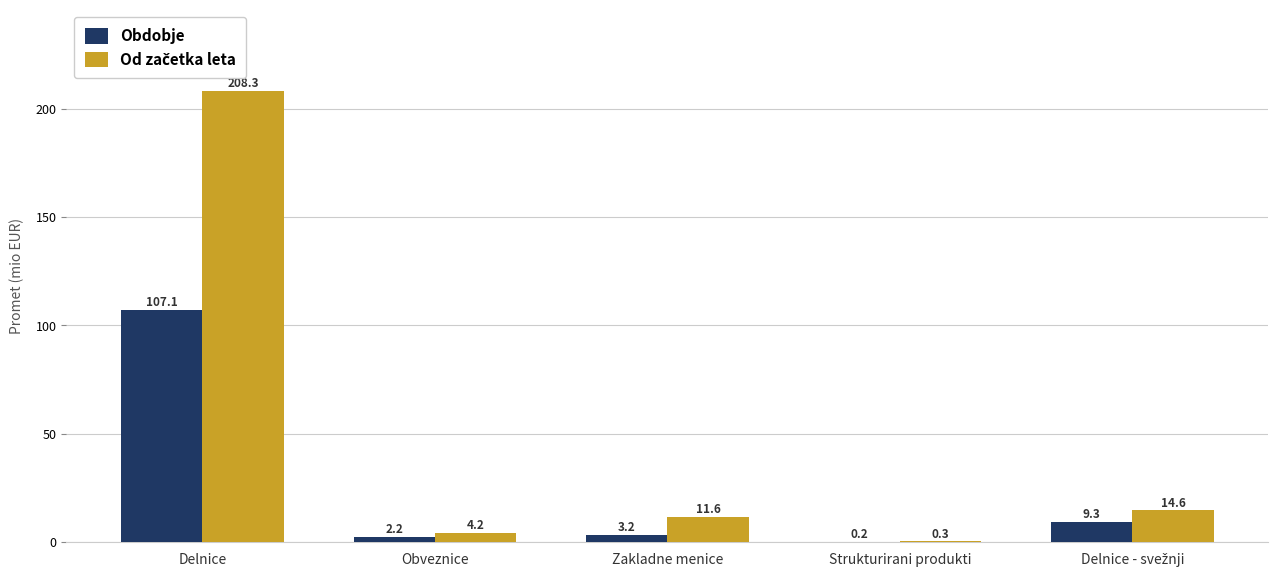

How many groups of bars are there?

5